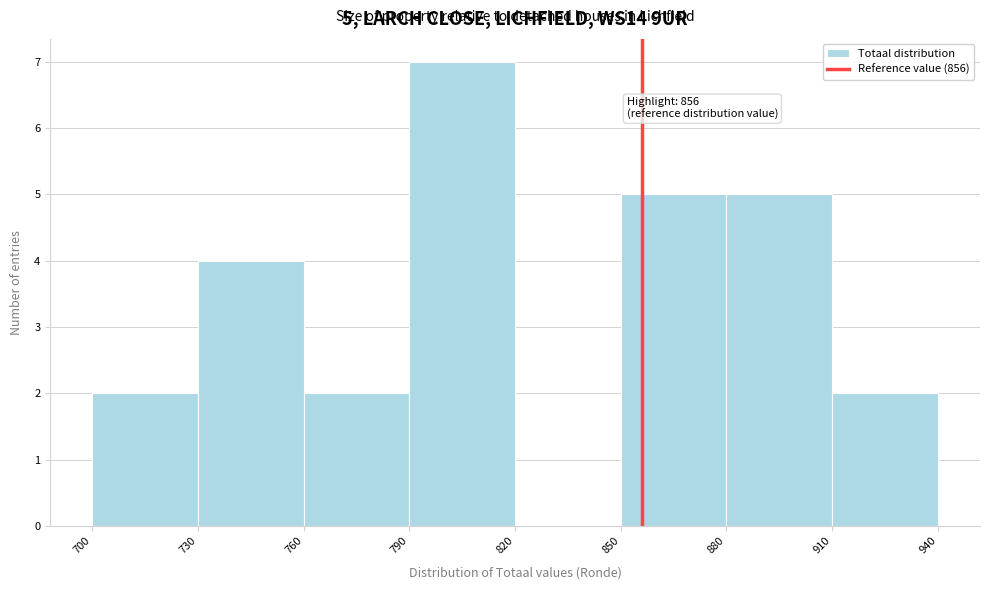

Over which range of the x-axis is the bar tallest?

790 to 820